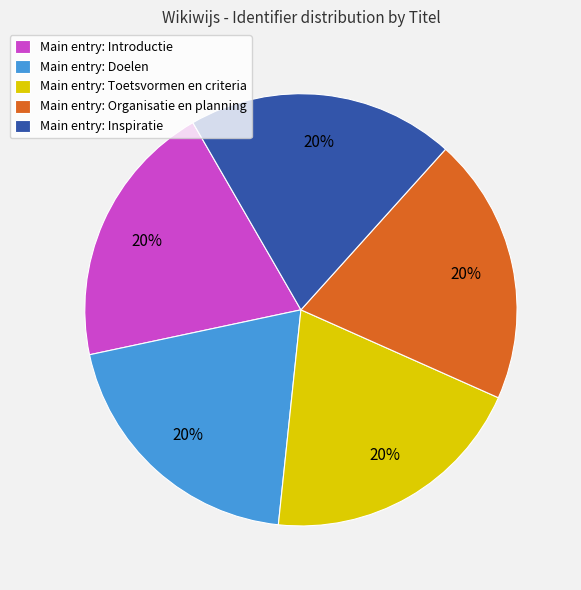

What percentage is the Main entry: Doelen slice, to the nearest percent?

20%